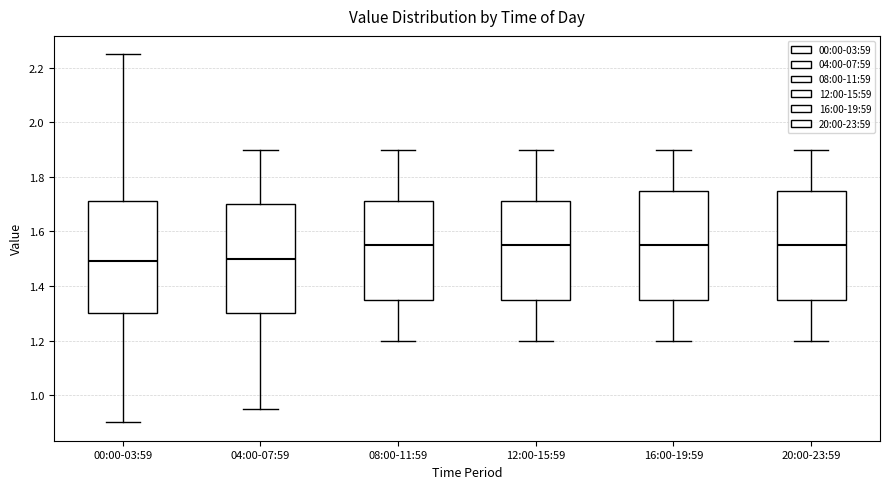

Where does the upper whisker of the box for 00:00-03:59 end on the y-axis? The values are not printed on the chart, so give them approximately, as read against the axis.

2.26